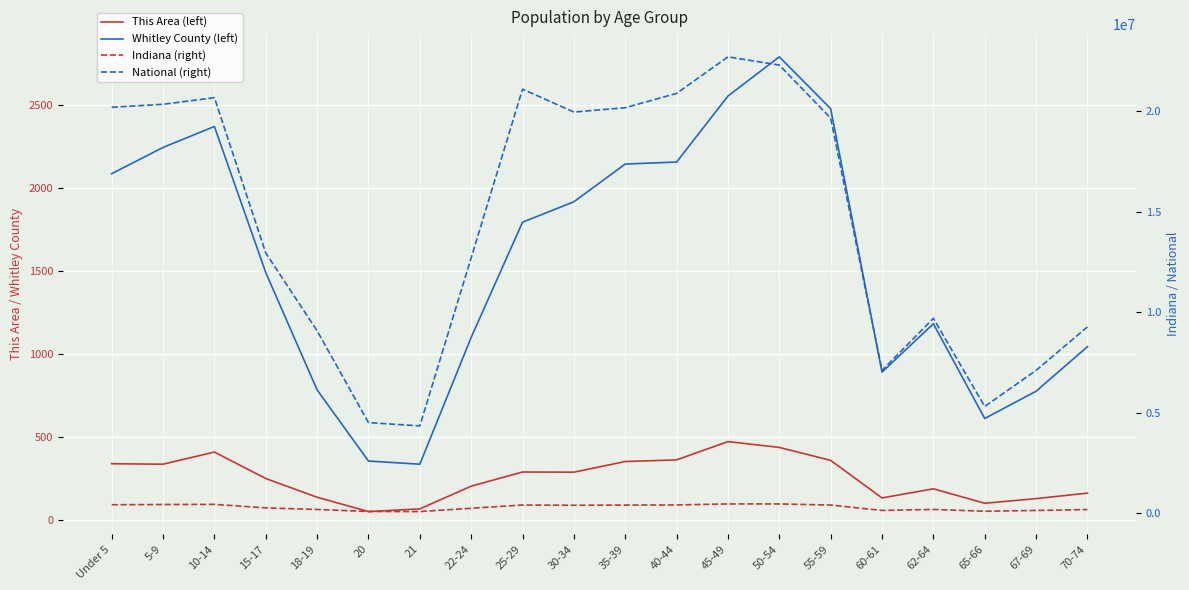

Between 15-17 and 65-66, which series saw the biggest shift?

National (right)